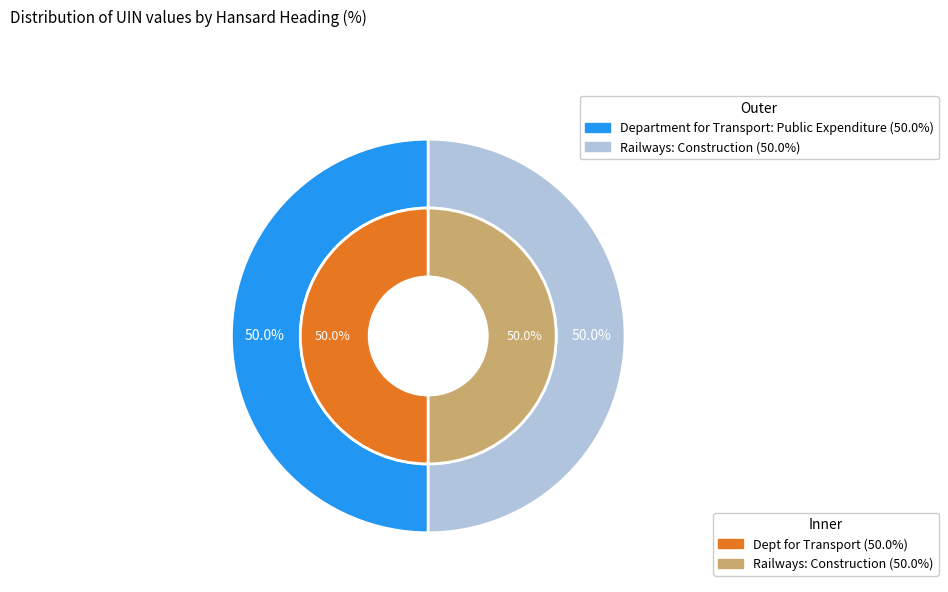

Approximately how many times larger is the value at Railways: Construction compared to Department for Transport: Public Expenditure?

1.0